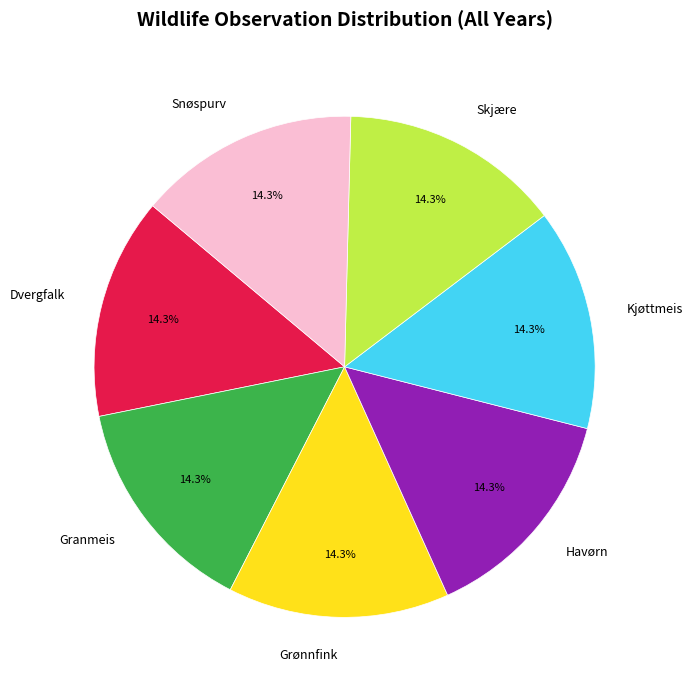

Do Granmeis and Kjøttmeis together represent more than half of the pie?

No